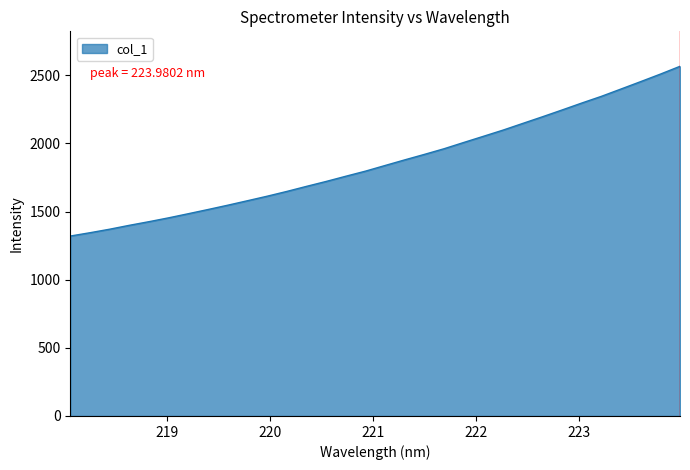

Count the number of categories in the chart.

32